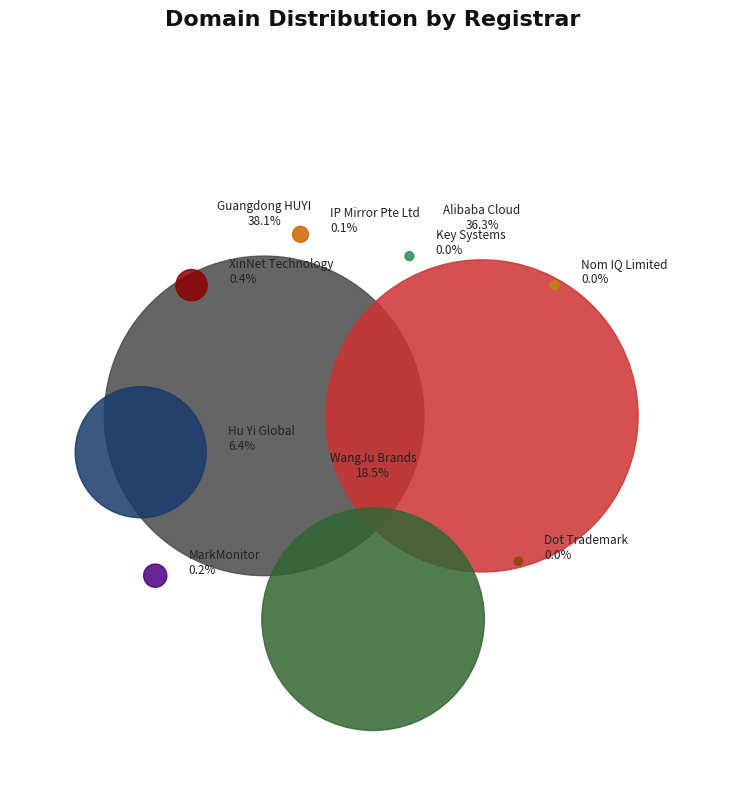

Is Key Systems the majority of the pie?

No